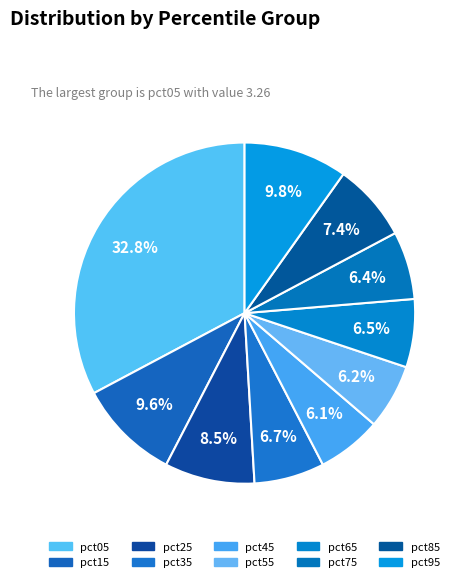

What percentage is the pct75 slice, to the nearest percent?

6%